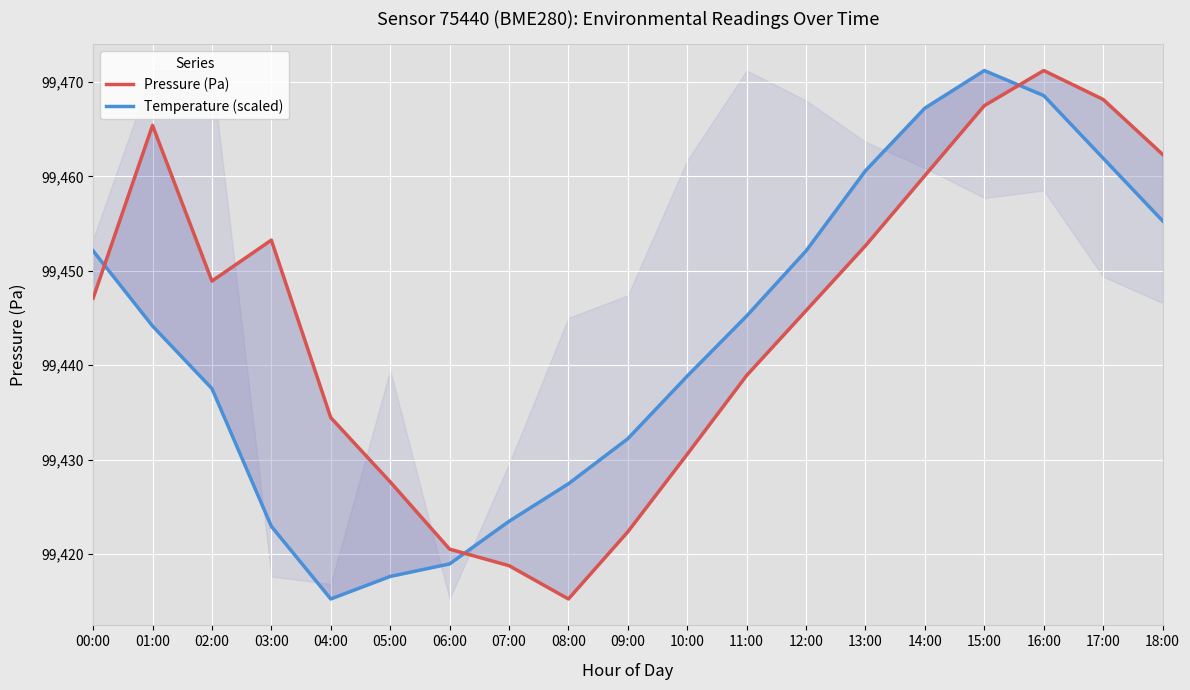

What is the approximate value of Temperature (scaled) at 09:00?

99432.2